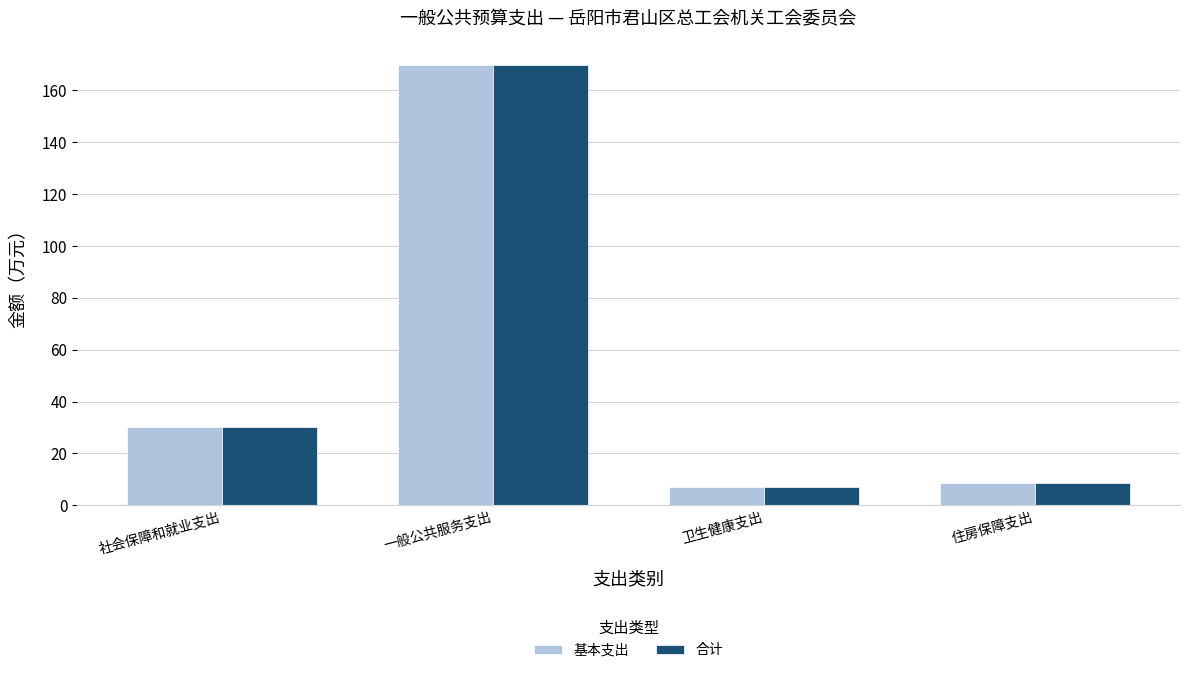

The value of 基本支出 at 住房保障支出 is 14.0. True or false?

False